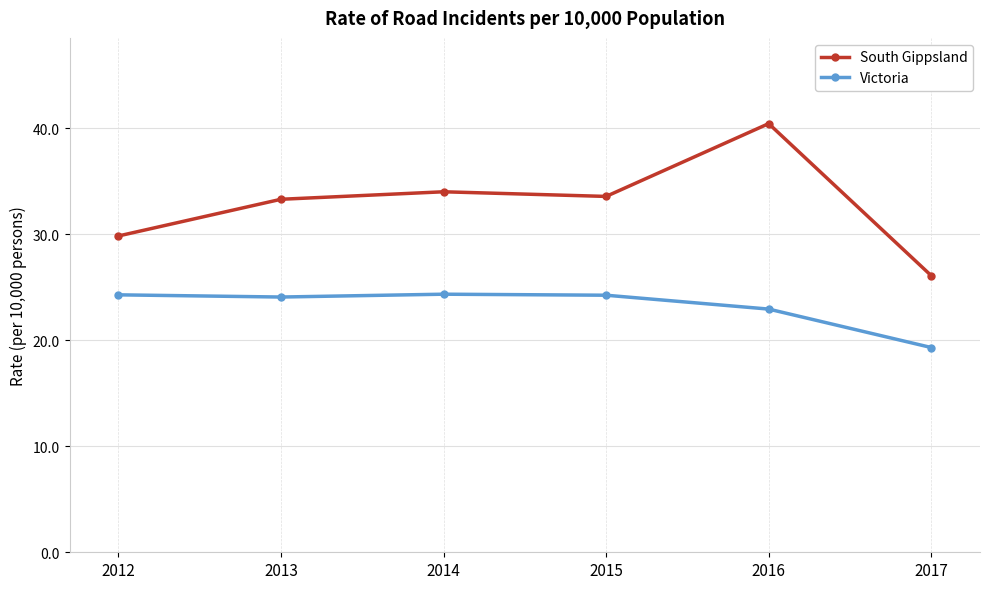

In South Gippsland, how many points are higher than both neighbors (excluding endpoints)?

2